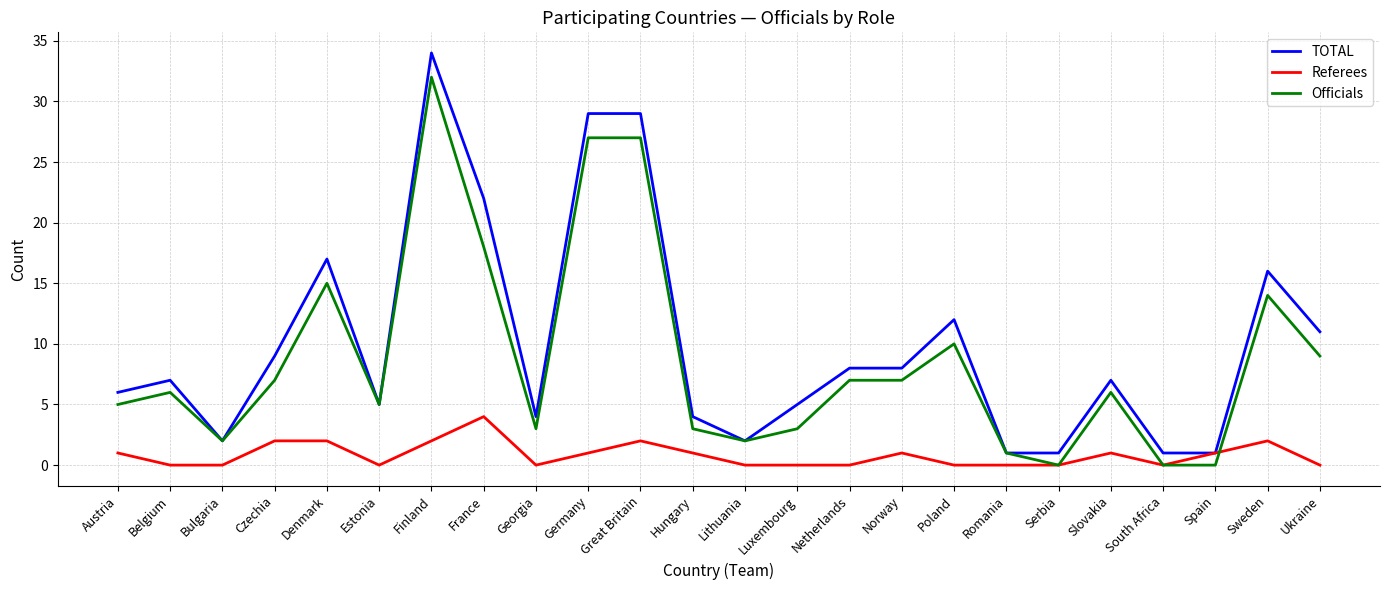

The value of Referees at Georgia is 0. True or false?

True